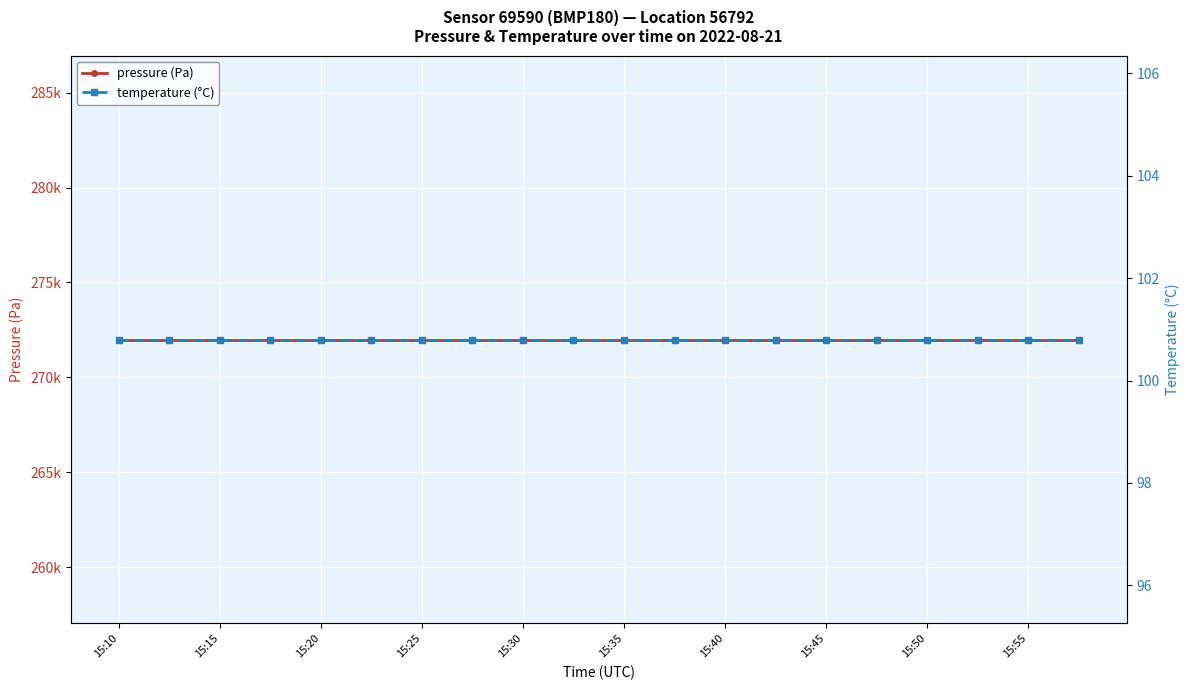

True or false: pressure (Pa) and temperature (°C) cross at least once.

False